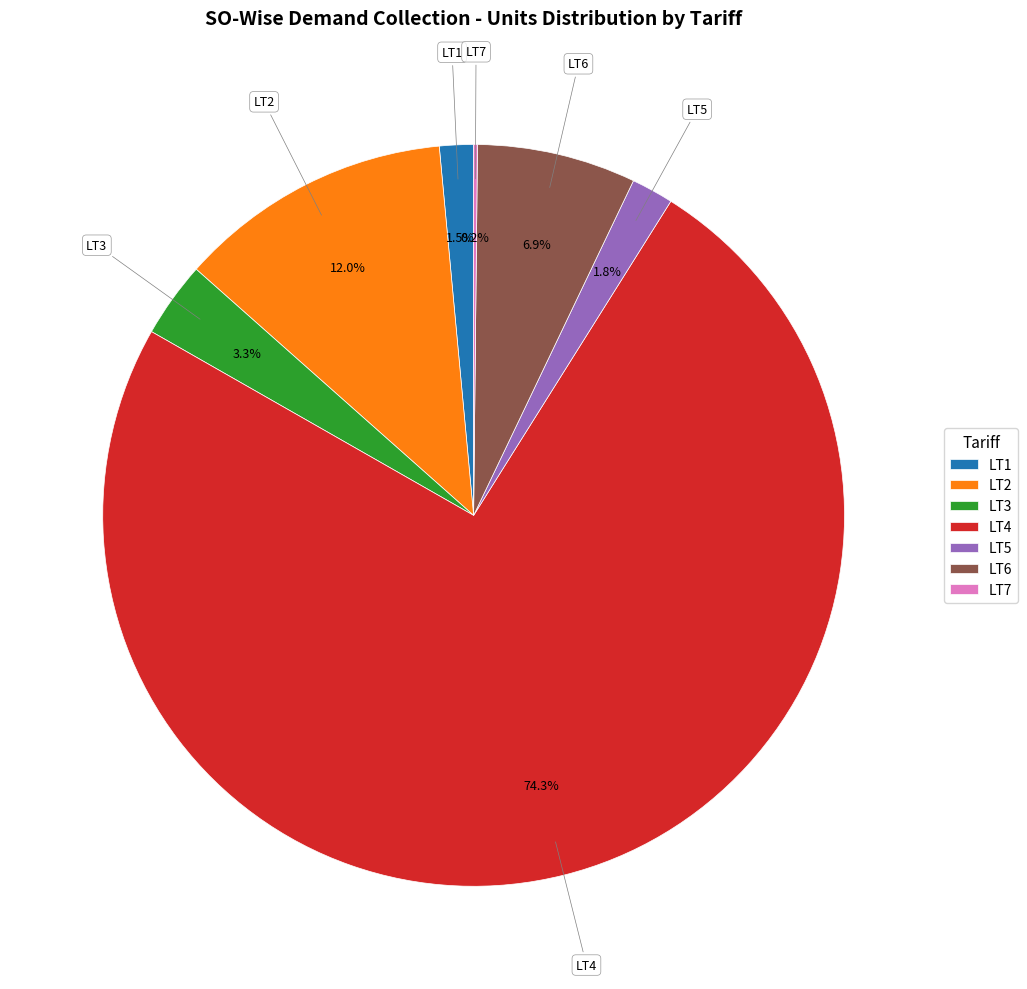

What is the ratio of the value at LT3 to the value at LT6?

0.5